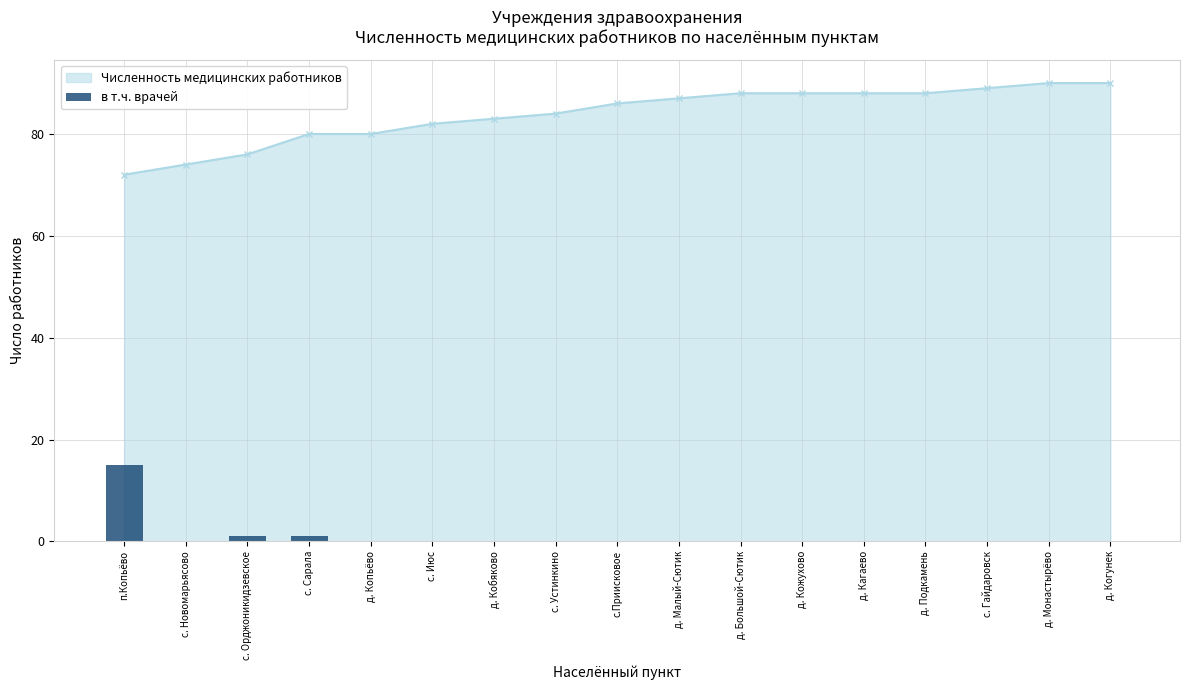

What position from the left is д. Подкамень?

14